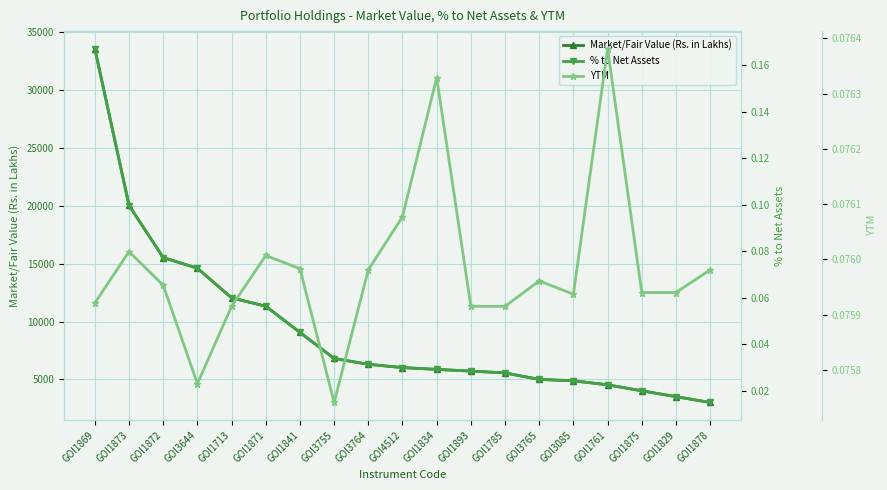

At which label does % to Net Assets reach its minimum?

GOI1878